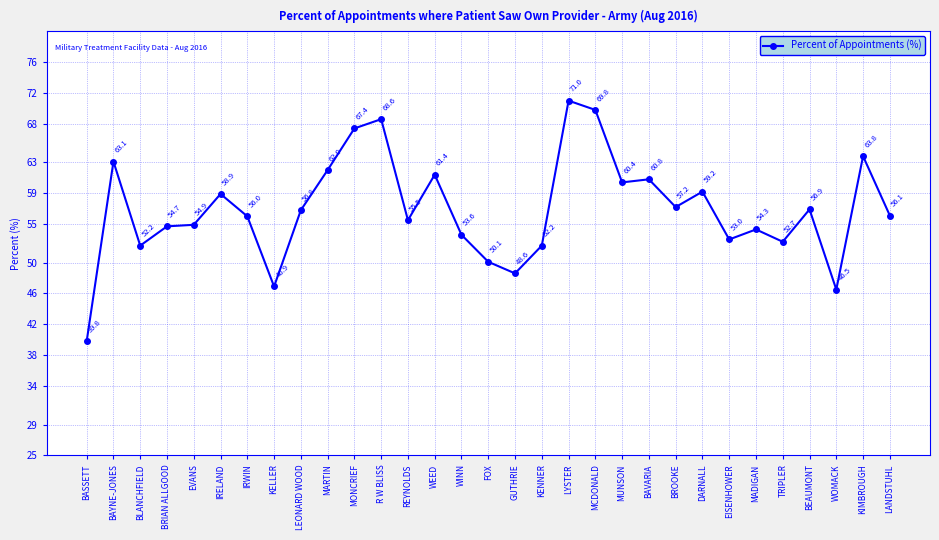

What is the label of the 11th point from the right?

MUNSON